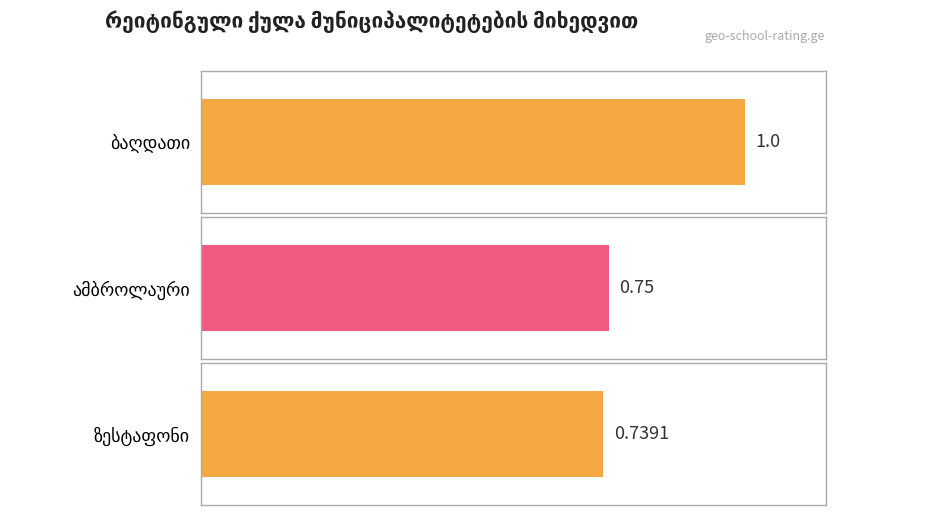

True or false: the data shows 0.8 at ამბროლაური.

True